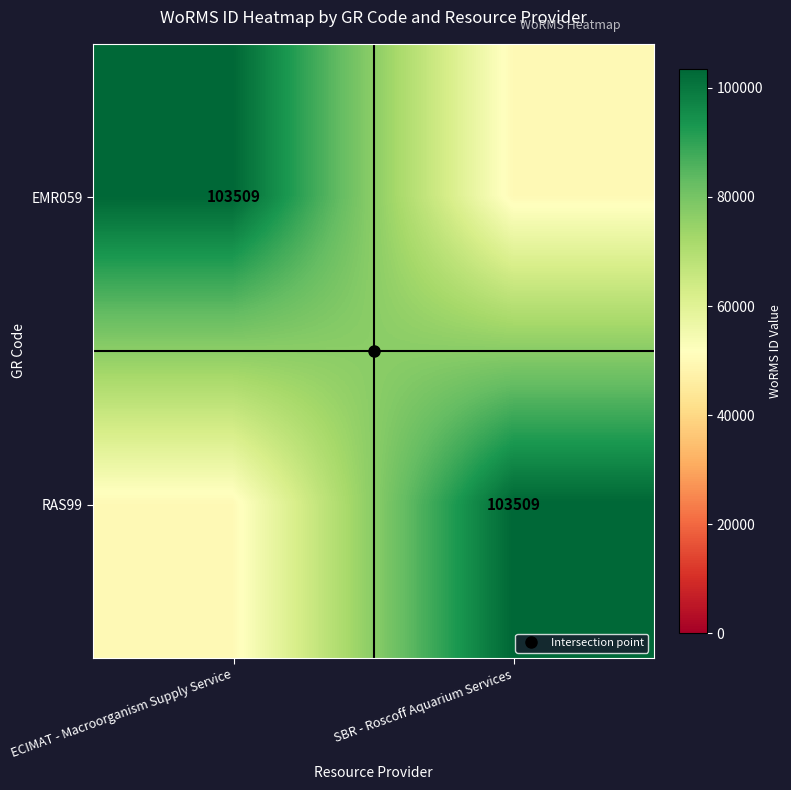

At which label is EMR059 closest to 76754?

SBR - Roscoff Aquarium Services